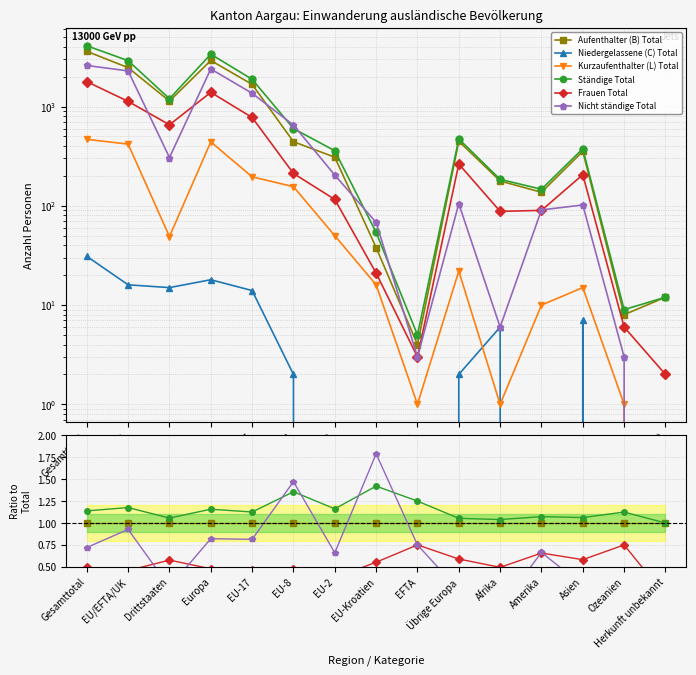

Reading left to right, transcribe all the data shown in this chart.

Aufenthalter (B) Total: Gesamttotal=1.0	EU/EFTA/UK=1.0	Drittstaaten=1.0	Europa=1.0	EU-17=1.0	EU-8=1.0	EU-2=1.0	EU-Kroatien=1.0	EFTA=1.0	Übrige Europa=1.0	Afrika=1.0	Amerika=1.0	Asien=1.0	Ozeanien=1.0	Herkunft unbekannt=1.0
Niedergelassene (C) Total: Gesamttotal=0.0	EU/EFTA/UK=0.0	Drittstaaten=0.0	Europa=0.0	EU-17=0.0	EU-8=0.0	EU-2=0.0	EU-Kroatien=0.0	EFTA=0.0	Übrige Europa=0.0	Afrika=0.0	Amerika=0.0	Asien=0.0	Ozeanien=0.0	Herkunft unbekannt=0.0
Kurzaufenthalter (L) Total: Gesamttotal=0.1	EU/EFTA/UK=0.2	Drittstaaten=0.0	Europa=0.2	EU-17=0.1	EU-8=0.4	EU-2=0.2	EU-Kroatien=0.4	EFTA=0.2	Übrige Europa=0.0	Afrika=0.0	Amerika=0.1	Asien=0.0	Ozeanien=0.1	Herkunft unbekannt=0.0
Ständige Total: Gesamttotal=1.1	EU/EFTA/UK=1.2	Drittstaaten=1.1	Europa=1.2	EU-17=1.1	EU-8=1.4	EU-2=1.2	EU-Kroatien=1.4	EFTA=1.2	Übrige Europa=1.1	Afrika=1.0	Amerika=1.1	Asien=1.1	Ozeanien=1.1	Herkunft unbekannt=1.0
Frauen Total: Gesamttotal=0.5	EU/EFTA/UK=0.5	Drittstaaten=0.6	Europa=0.5	EU-17=0.5	EU-8=0.5	EU-2=0.4	EU-Kroatien=0.6	EFTA=0.8	Übrige Europa=0.6	Afrika=0.5	Amerika=0.7	Asien=0.6	Ozeanien=0.8	Herkunft unbekannt=0.2
Nicht ständige Total: Gesamttotal=0.7	EU/EFTA/UK=0.9	Drittstaaten=0.3	Europa=0.8	EU-17=0.8	EU-8=1.5	EU-2=0.7	EU-Kroatien=1.8	EFTA=0.8	Übrige Europa=0.2	Afrika=0.0	Amerika=0.7	Asien=0.3	Ozeanien=0.4	Herkunft unbekannt=0.0